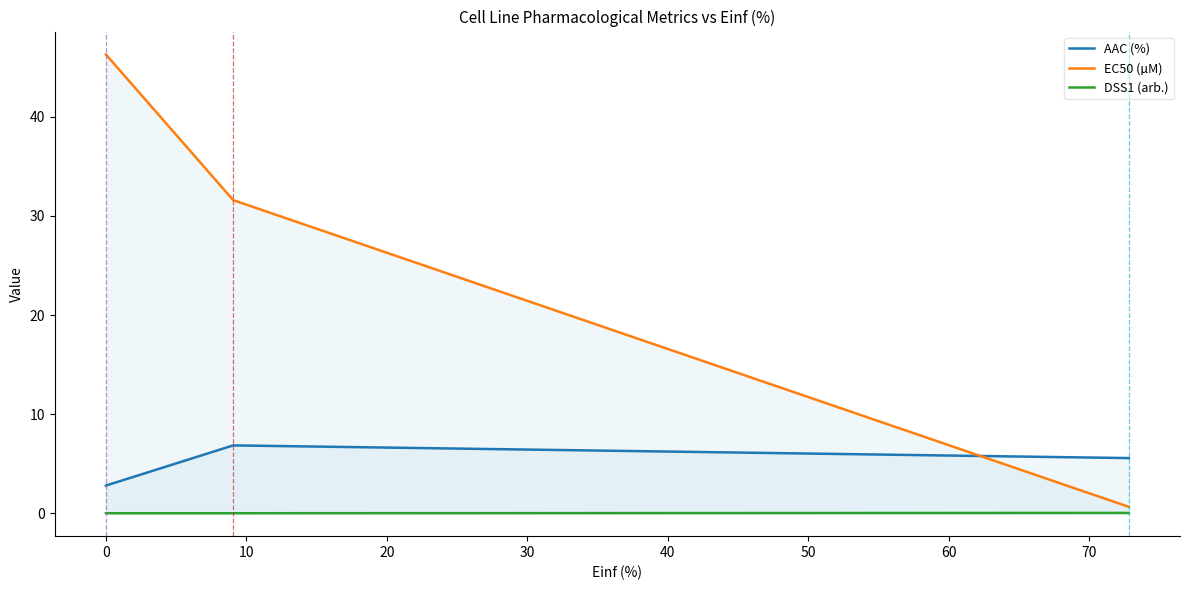

Which series has the largest range (max minus min)?

EC50 (µM)